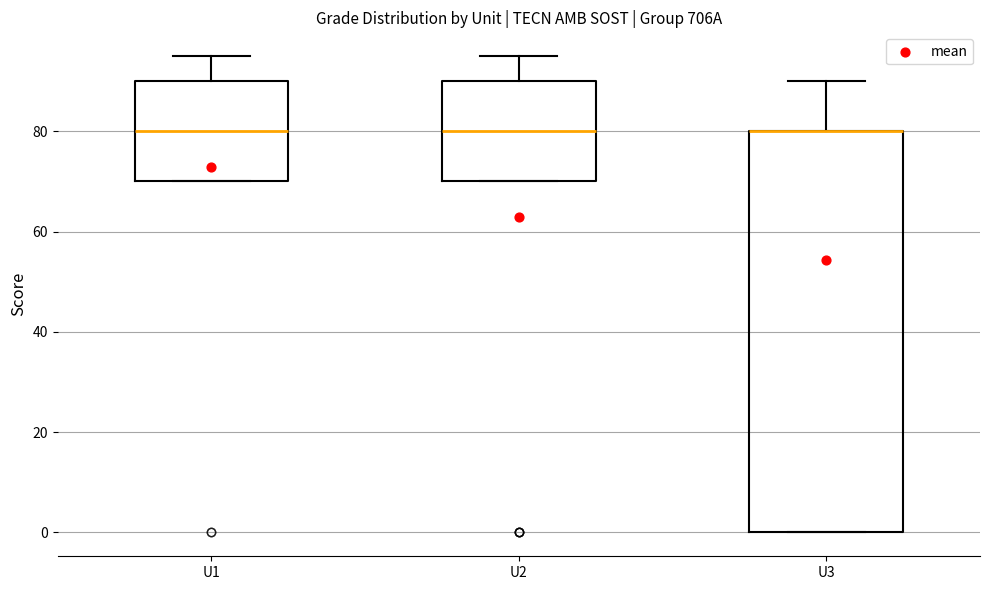

Reading left to right, transcribe this box plot: for each box, give where its median line is, the range the box spans, and where its two whiskers end, as read against the y-axis. The values are not printed on the chart, so give them approximately, as read against the axis.

U1: median 80, box 70 to 90, whiskers 70 to 96
U2: median 80, box 70 to 90, whiskers 70 to 96
U3: median 80 (drawn on the box's upper edge), box 0 to 80, whiskers 0 to 90